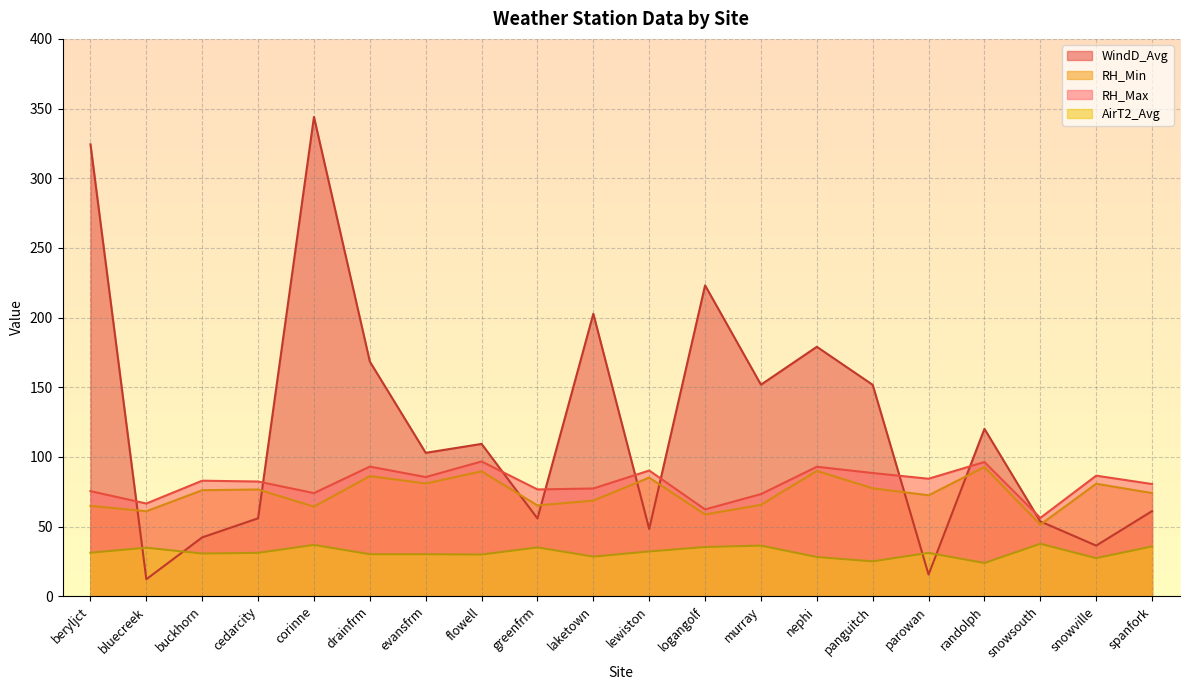

What is the minimum value shown in the chart?

12.2